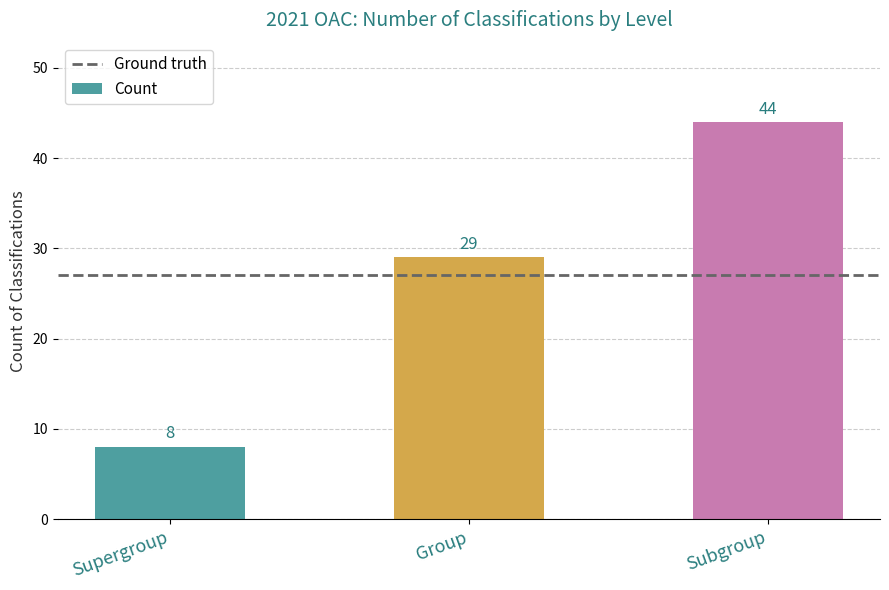

What is the change in value from Supergroup to Group?

+21